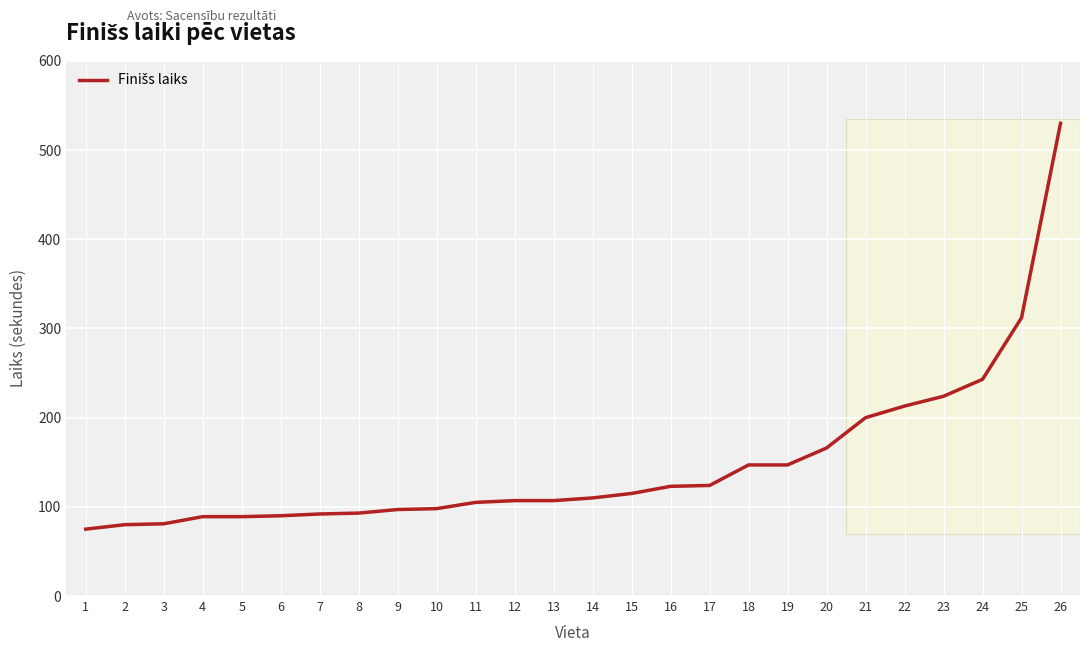

At which category does the chart reach its peak across all series?

26